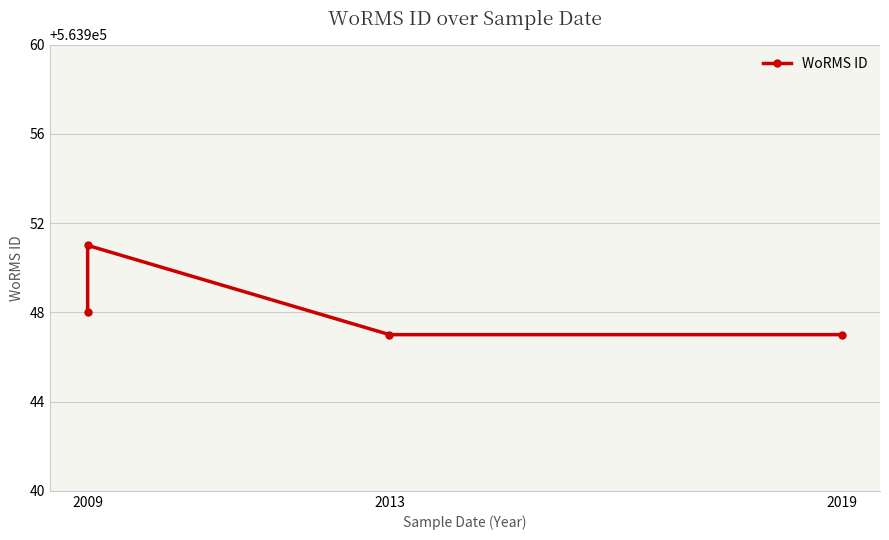

How many lines are shown in the chart?

1